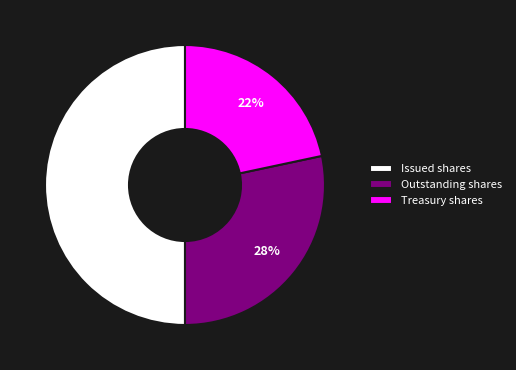

Count the number of slices in the pie.

3